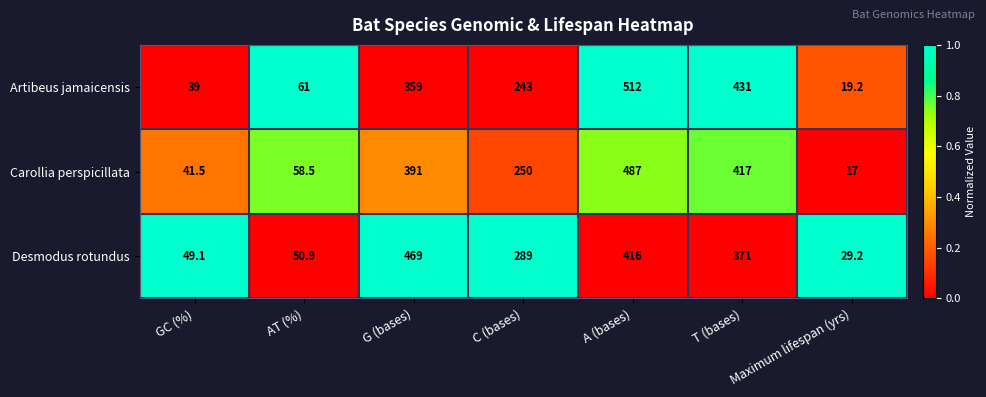

What is the spread (max minus min) of values at A (bases)?

96.0